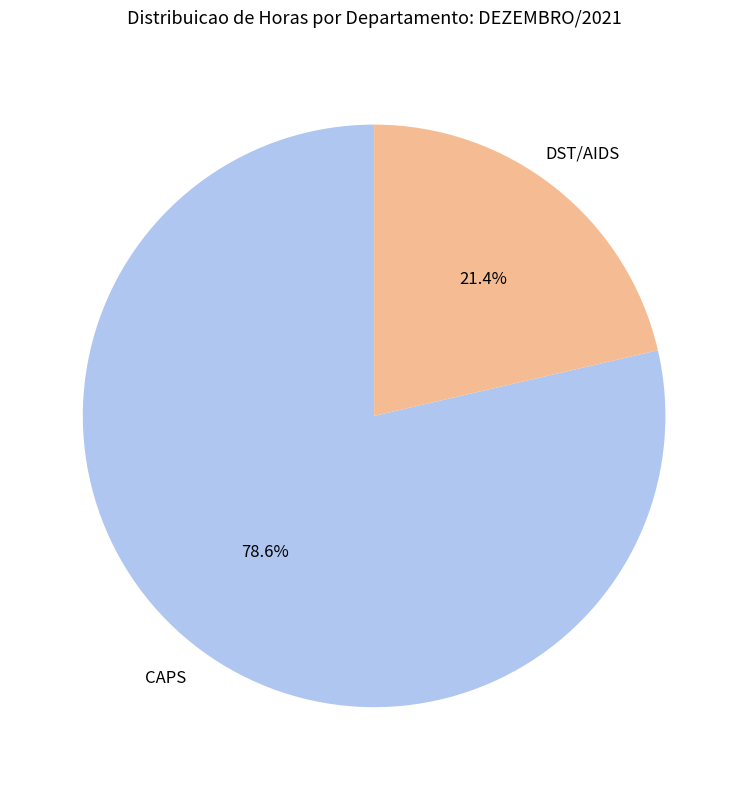

Is there a majority slice in this chart?

Yes